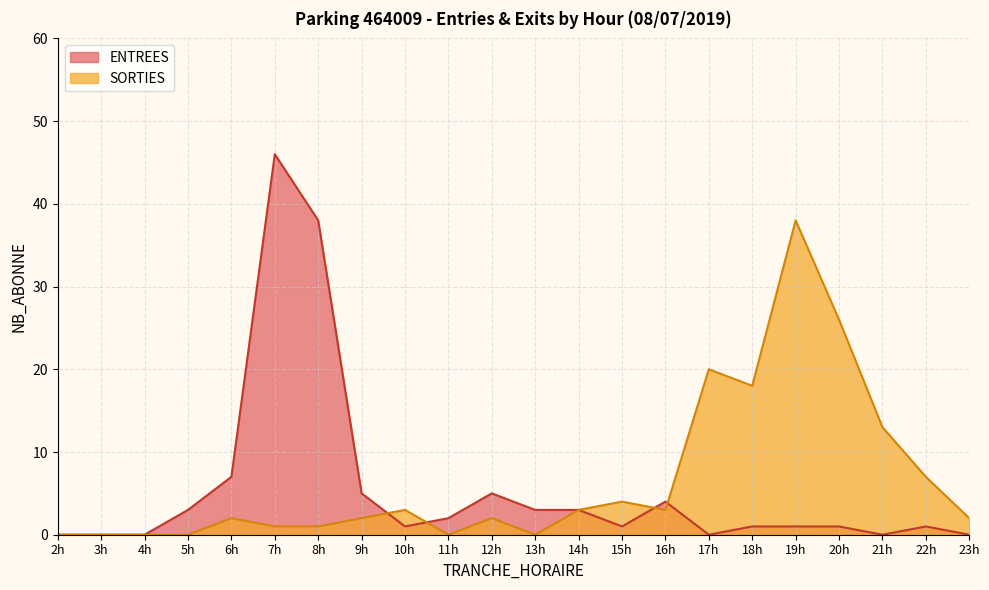

Reading left to right, list all the values displayed in this chart.

ENTREES: 2h=0	3h=0	4h=0	5h=3	6h=7	7h=46	8h=38	9h=5	10h=1	11h=2	12h=5	13h=3	14h=3	15h=1	16h=4	17h=0	18h=1	19h=1	20h=1	21h=0	22h=1	23h=0
SORTIES: 2h=0	3h=0	4h=0	5h=0	6h=2	7h=1	8h=1	9h=2	10h=3	11h=0	12h=2	13h=0	14h=3	15h=4	16h=3	17h=20	18h=18	19h=38	20h=26	21h=13	22h=7	23h=2